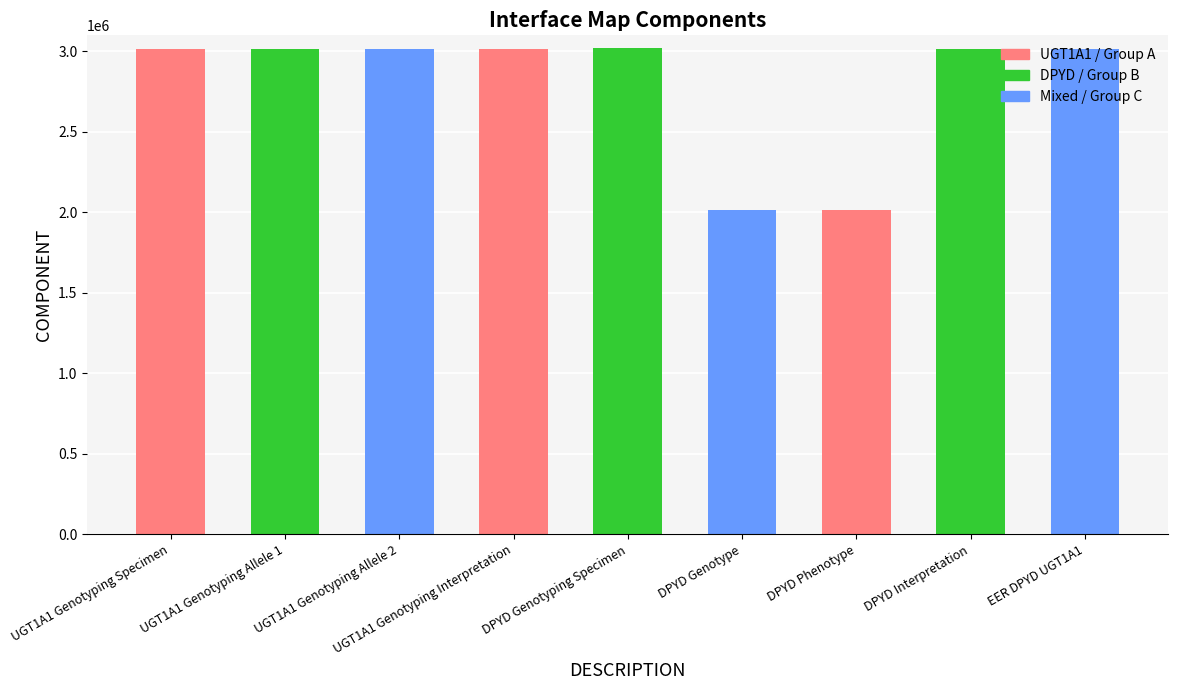

What is the change in value from UGT1A1 Genotyping Specimen to UGT1A1 Genotyping Allele 2?

+2